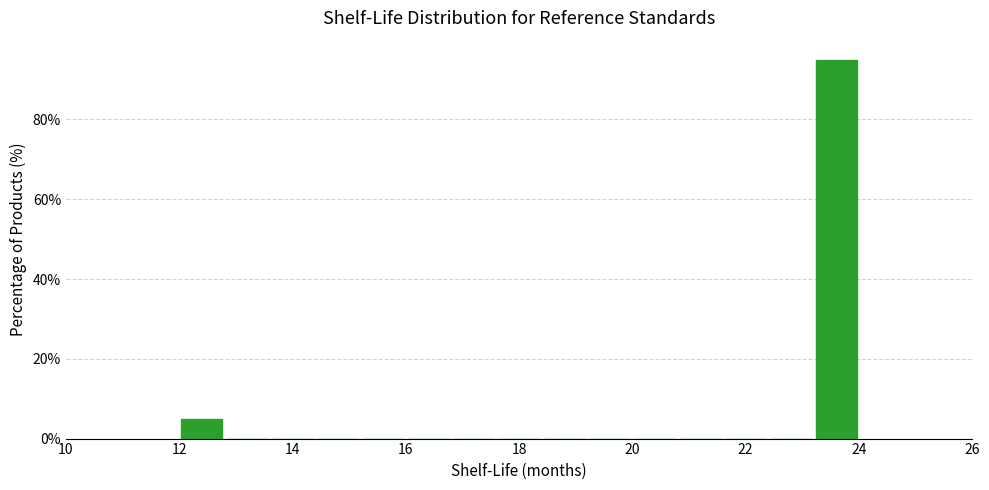

Reading left to right, list every bar in this chart as the range it spans on the x-axis followed by its height. The values are not printed on the chart, so give them approximately, as read against the axis.

12.0 to 12.8: 6
12.8 to 13.6: 0
13.6 to 14.4: 0
14.4 to 15.2: 0
15.2 to 16.0: 0
16.0 to 16.8: 0
16.8 to 17.6: 0
17.6 to 18.4: 0
18.4 to 19.2: 0
19.2 to 20.0: 0
20.0 to 20.8: 0
20.8 to 21.6: 0
21.6 to 22.4: 0
22.4 to 23.2: 0
23.2 to 24.0: 96